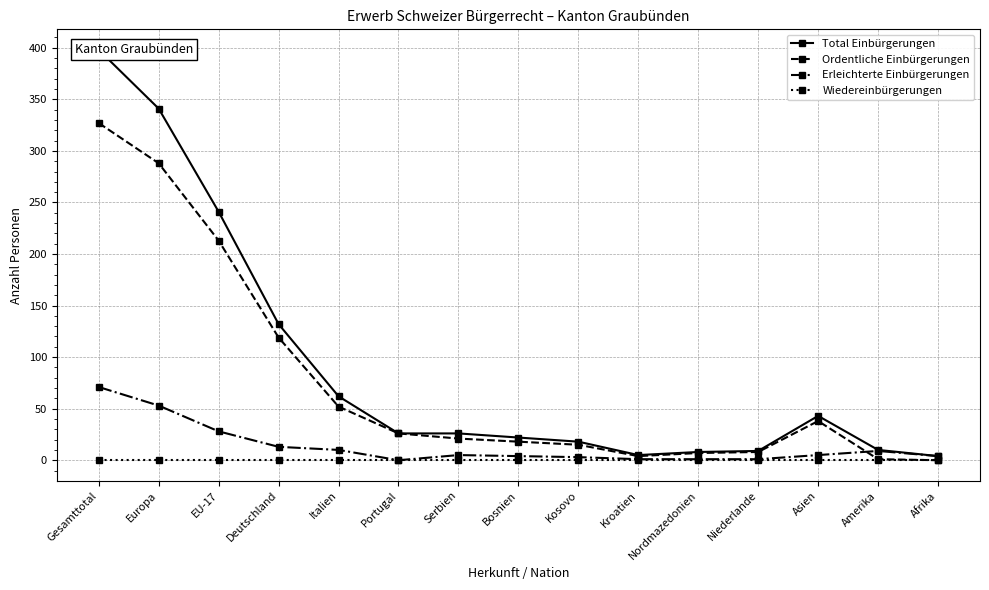

What is the sum of all Total Einbürgerungen values?

1345